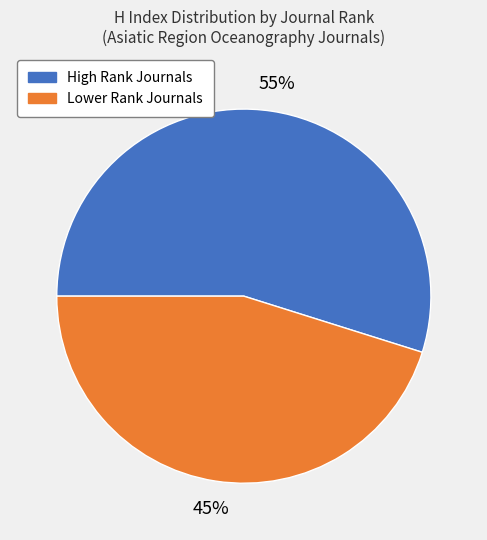

Which category has the smallest portion of the pie?

Lower Rank Journals